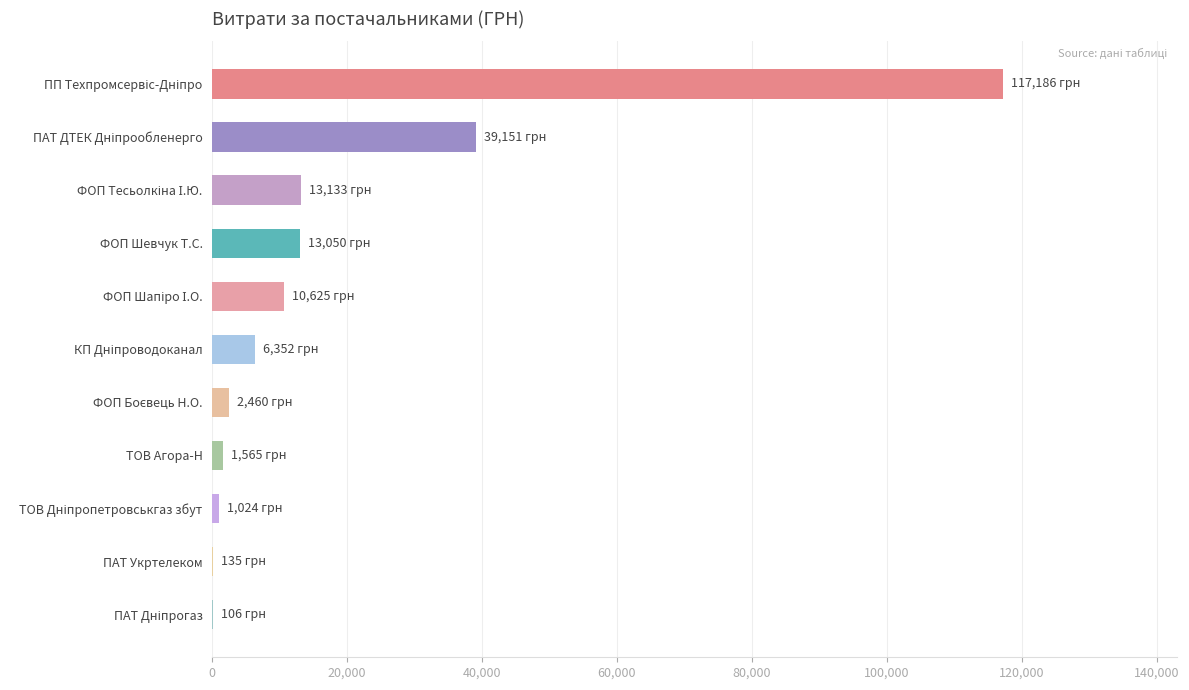

Is it true that the value at ФОП Шевчук Т.С. is 4118.1?

False